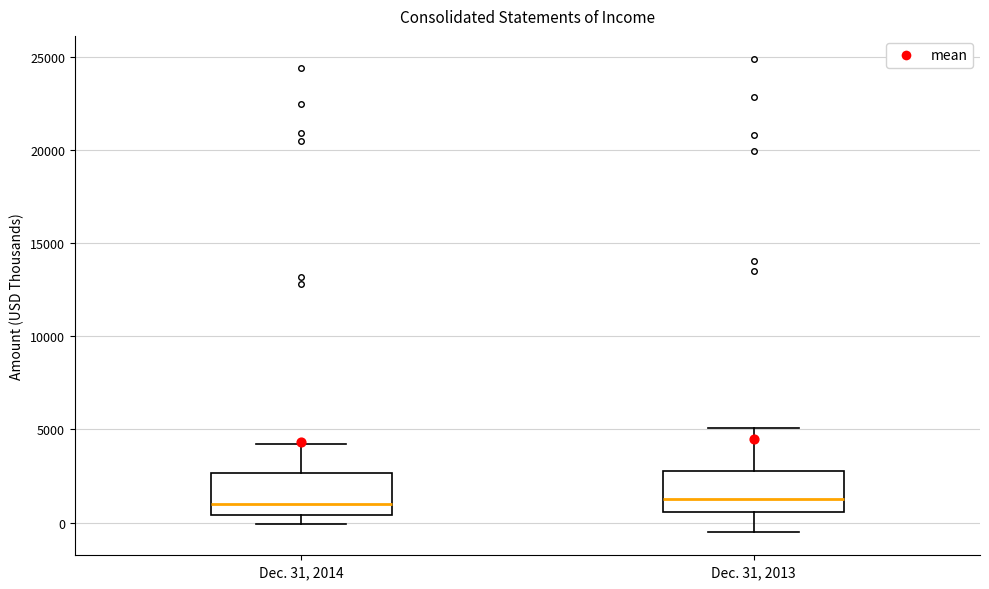

Reading left to right, transcribe this box plot: for each box, give where its median line is, the range the box spans, and where its two whiskers end, as read against the y-axis. The values are not printed on the chart, so give them approximately, as read against the axis.

Dec. 31, 2014: median 1000, box 500 to 2500, whiskers 0 to 4000
Dec. 31, 2013: median 1000, box 500 to 3000, whiskers -500 to 5000